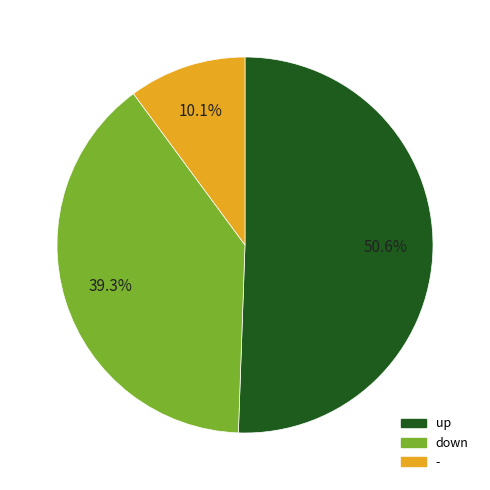

Which slice is the largest?

up